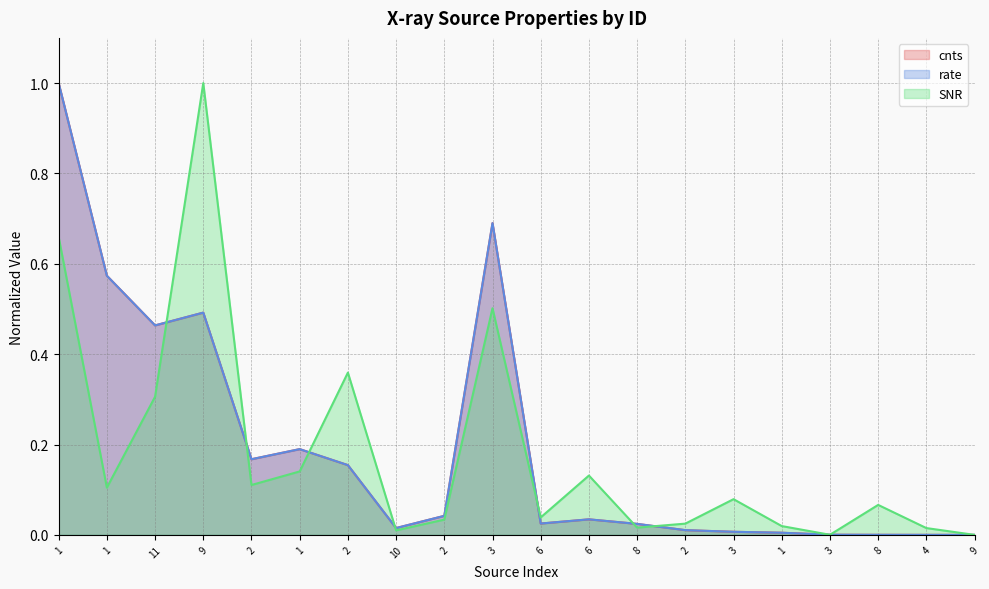

At which category is the sum across all series the highest?

1